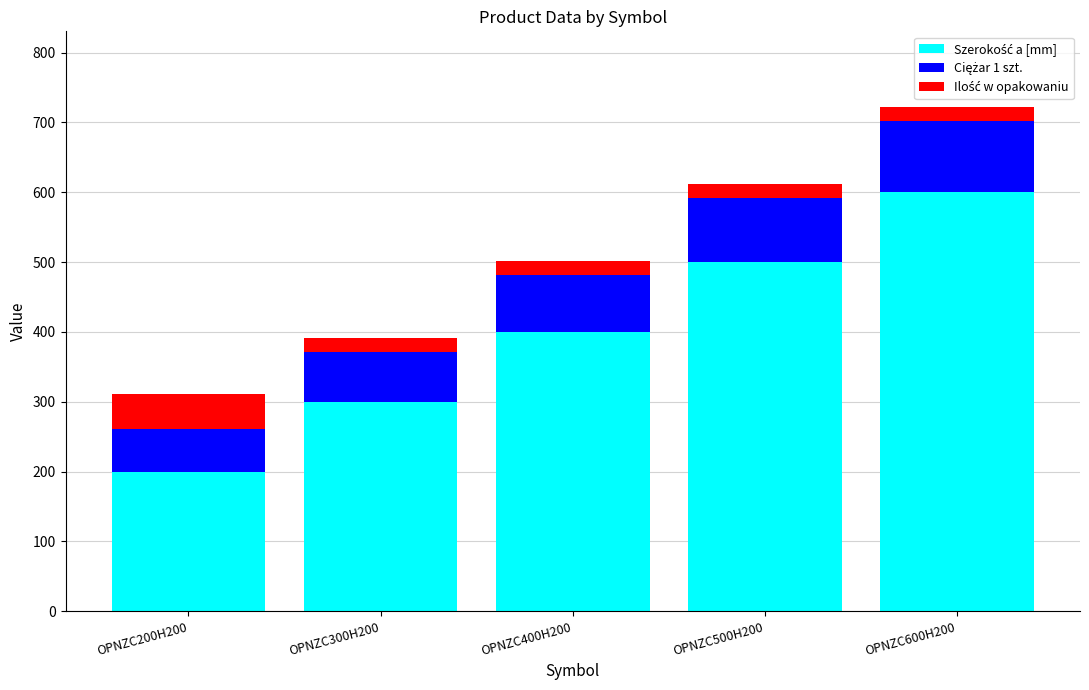

Are the bars grouped side by side (vs. stacked)?

No